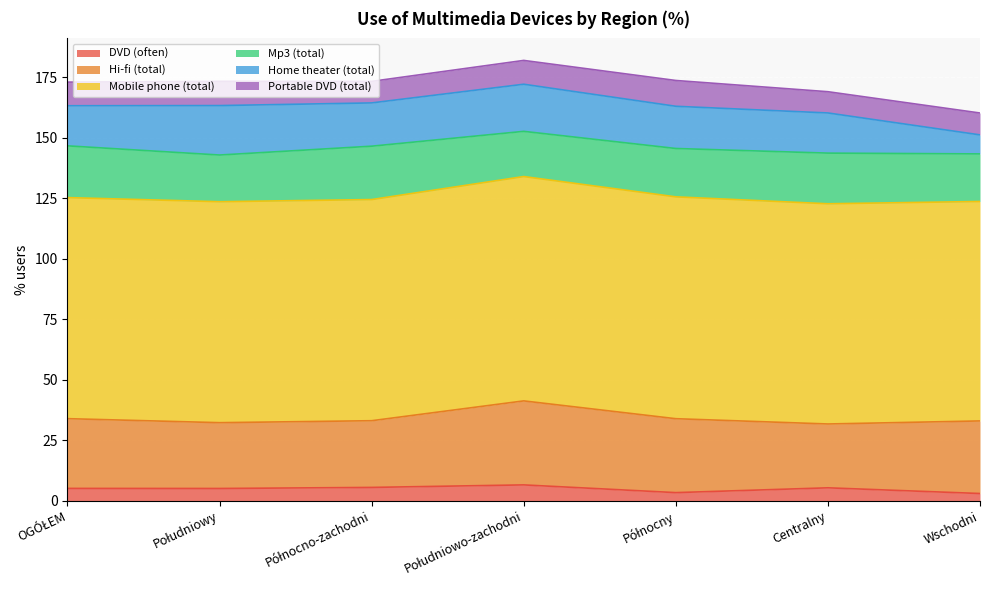

Reading right to left, list all the values displayed in this chart.

DVD (often): Wschodni=3.0	Centralny=5.3	Północny=3.3	Południowo-zachodni=6.5	Północno-zachodni=5.5	Południowy=5.0	OGÓŁEM=5.1
Hi-fi (total): Wschodni=30.0	Centralny=26.4	Północny=30.5	Południowo-zachodni=34.7	Północno-zachodni=27.6	Południowy=27.2	OGÓŁEM=28.8
Mobile phone (total): Wschodni=90.7	Centralny=91.0	Północny=91.7	Południowo-zachodni=92.7	Północno-zachodni=91.4	Południowy=91.3	OGÓŁEM=91.3
Mp3 (total): Wschodni=19.6	Centralny=20.9	Północny=20.0	Południowo-zachodni=18.7	Północno-zachodni=22.1	Południowy=19.3	OGÓŁEM=21.4
Home theater (total): Wschodni=7.9	Centralny=16.6	Północny=17.4	Południowo-zachodni=19.5	Północno-zachodni=17.9	Południowy=20.4	OGÓŁEM=16.6
Portable DVD (total): Wschodni=9.0	Centralny=8.8	Północny=10.7	Południowo-zachodni=9.8	Północno-zachodni=8.9	Południowy=10.0	OGÓŁEM=9.8